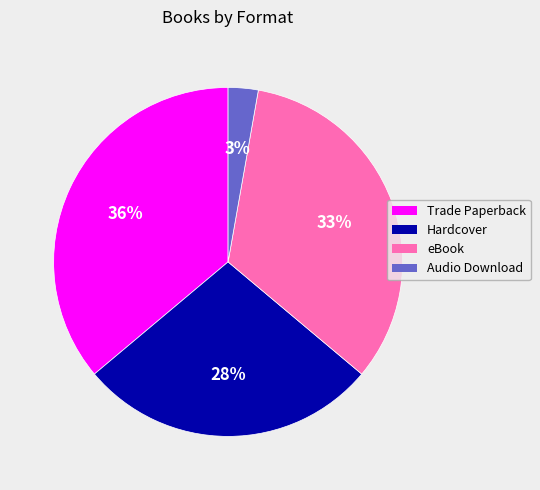

How many segments does this pie chart have?

4